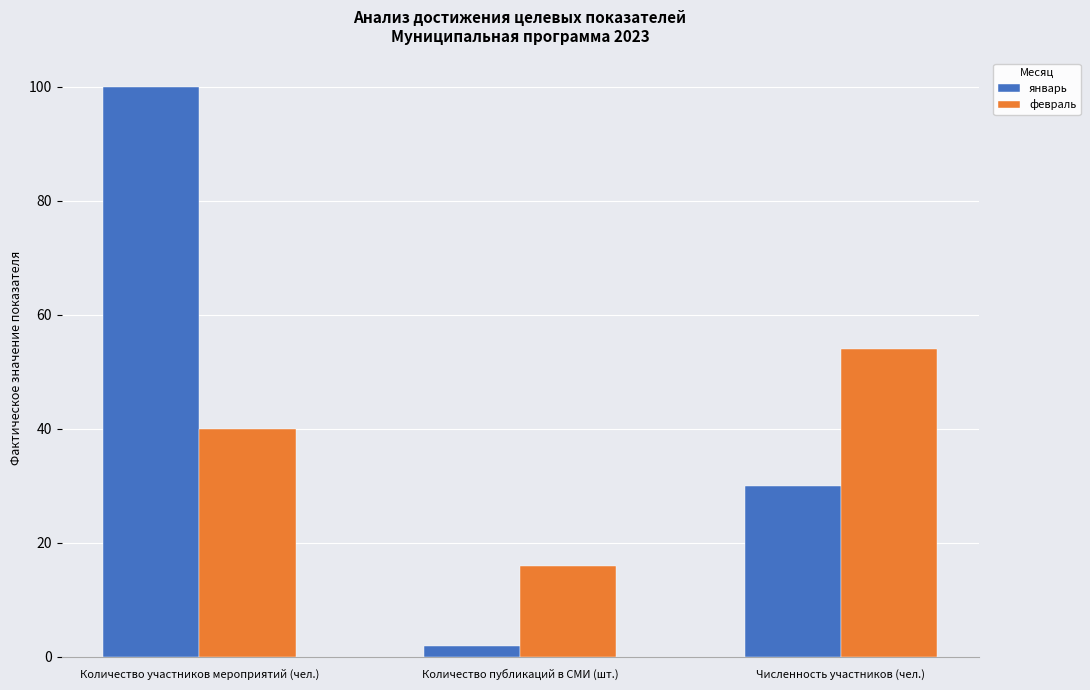

What is the average value of the январь series?

44